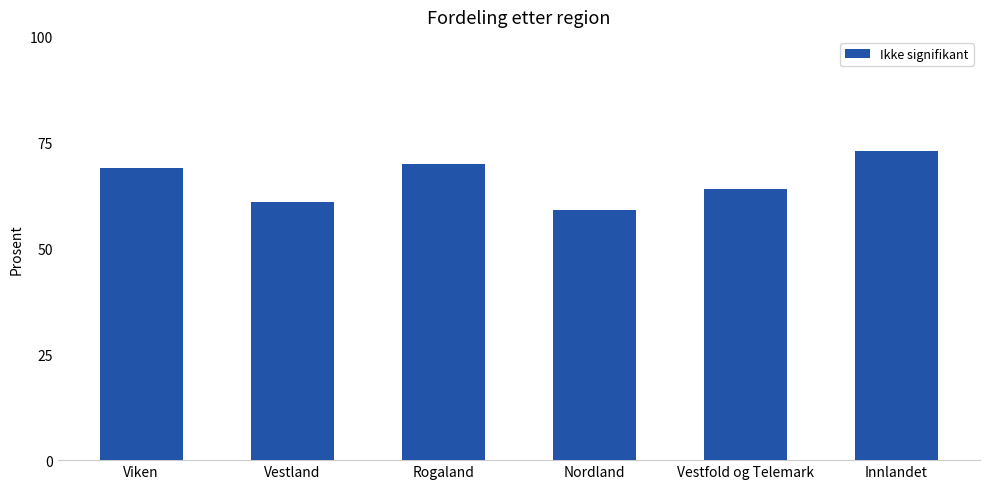

What is the difference between the maximum and minimum values?

14